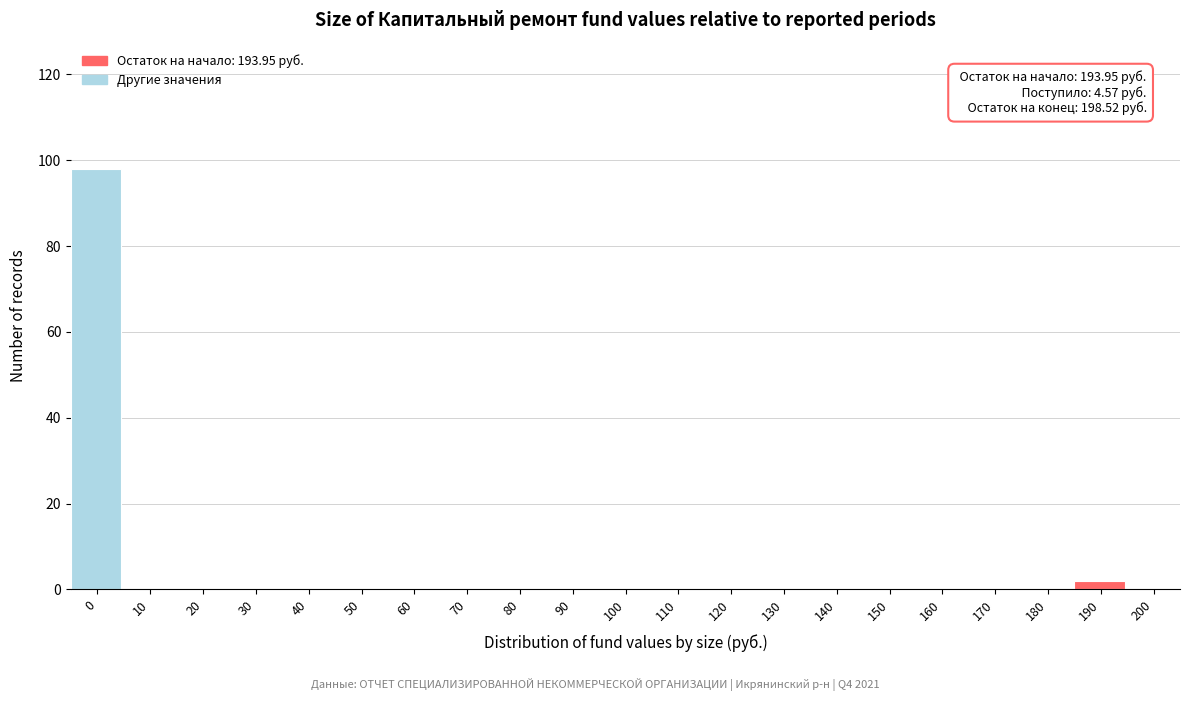

Reading right to left, what are all the values shown in this chart?

200=0	190=2	180=0	170=0	160=0	150=0	140=0	130=0	120=0	110=0	100=0	90=0	80=0	70=0	60=0	50=0	40=0	30=0	20=0	10=0	0=98